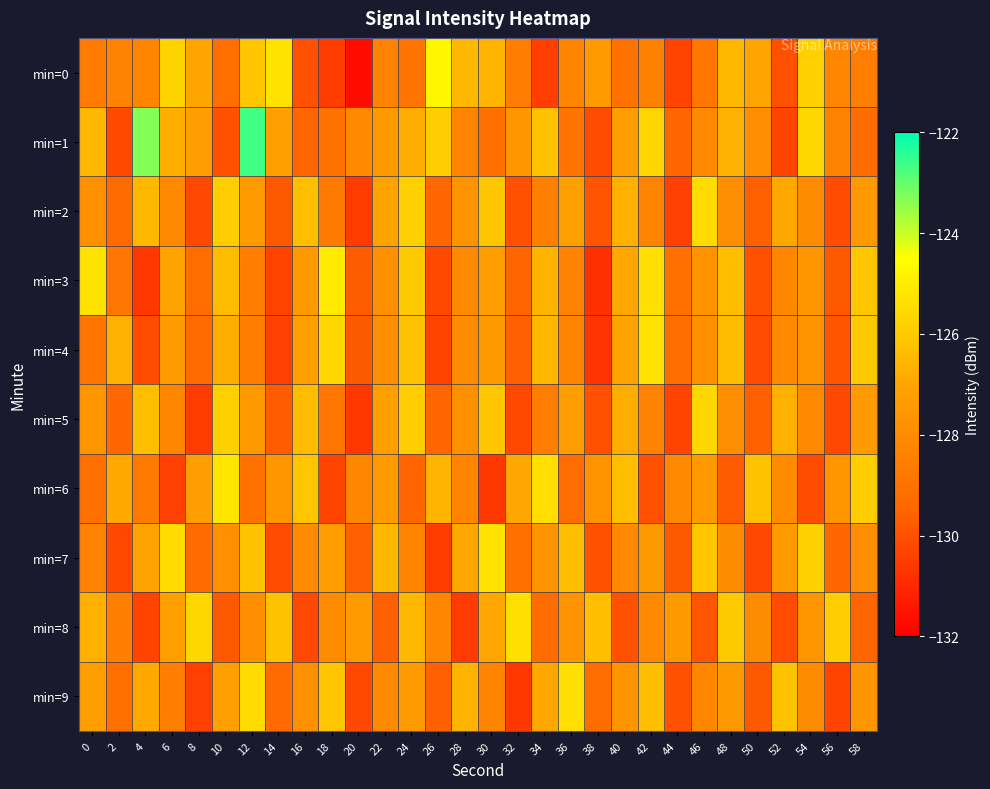

Reading right to left, list all the values displayed in this chart.

min=0: 58=-128.6	56=-128.2	54=-125.8	52=-130.0	50=-127.1	48=-126.5	46=-128.9	44=-130.3	42=-128.4	40=-129.0	38=-127.4	36=-128.3	34=-130.5	32=-128.6	30=-126.6	28=-126.5	26=-124.8	24=-128.9	22=-128.3	20=-131.7	18=-130.5	16=-130.0	14=-125.3	12=-126.1	10=-129.1	8=-127.0	6=-125.7	4=-128.3	2=-128.4	0=-128.6
min=1: 58=-129.2	56=-128.4	54=-125.6	52=-130.3	50=-127.9	48=-126.7	46=-128.1	44=-129.5	42=-125.7	40=-127.3	38=-130.1	36=-128.9	34=-126.2	32=-127.6	30=-129.1	28=-128.3	26=-125.9	24=-126.8	22=-127.5	20=-128.1	18=-129.0	16=-129.5	14=-127.2	12=-122.6	10=-130.0	8=-127.3	6=-126.7	4=-123.3	2=-130.2	0=-126.5
min=2: 58=-127.5	56=-130.1	54=-128.0	52=-126.9	50=-129.6	48=-127.9	46=-125.5	44=-130.4	42=-128.3	40=-126.7	38=-129.9	36=-127.2	34=-128.5	32=-130.0	30=-126.1	28=-127.7	26=-129.4	24=-125.8	22=-127.1	20=-130.5	18=-128.7	16=-126.3	14=-129.8	12=-127.4	10=-125.9	8=-130.2	6=-128.1	4=-126.5	2=-129.3	0=-127.8
min=3: 58=-126.1	56=-129.8	54=-127.6	52=-128.2	50=-130.0	48=-126.3	46=-127.7	44=-129.1	42=-125.4	40=-127.0	38=-130.8	36=-128.4	34=-126.6	32=-129.5	30=-127.3	28=-128.1	26=-130.2	24=-126.0	22=-127.8	20=-129.7	18=-125.1	16=-127.5	14=-130.3	12=-128.6	10=-126.4	8=-129.2	6=-127.1	4=-130.6	2=-128.8	0=-125.3
min=4: 58=-126.0	56=-129.9	54=-127.7	52=-128.1	50=-130.1	48=-126.4	46=-127.8	44=-129.2	42=-125.3	40=-127.1	38=-130.7	36=-128.3	34=-126.5	32=-129.6	30=-127.5	28=-128.0	26=-130.3	24=-126.2	22=-127.9	20=-129.8	18=-125.6	16=-127.2	14=-130.4	12=-128.5	10=-126.8	8=-129.3	6=-127.4	4=-130.1	2=-126.7	0=-128.9
min=5: 58=-127.4	56=-130.2	54=-128.1	52=-126.7	50=-129.6	48=-127.9	46=-125.6	44=-130.3	42=-128.4	40=-126.8	38=-130.0	36=-127.3	34=-128.6	32=-130.2	30=-126.1	28=-127.8	26=-129.5	24=-125.9	22=-127.2	20=-130.6	18=-128.8	16=-126.4	14=-129.7	12=-127.5	10=-125.8	8=-130.5	6=-128.2	4=-126.3	2=-129.4	0=-127.6
min=6: 58=-125.9	56=-127.6	54=-130.1	52=-128.0	50=-126.2	48=-129.7	46=-127.5	44=-128.1	42=-130.0	40=-126.3	38=-127.7	36=-129.2	34=-125.4	32=-127.0	30=-130.6	28=-128.3	26=-126.6	24=-129.5	22=-127.4	20=-128.2	18=-130.3	16=-126.1	14=-127.6	12=-129.0	10=-125.2	8=-127.3	6=-130.4	4=-128.7	2=-126.9	0=-129.1
min=7: 58=-127.9	56=-129.4	54=-125.8	52=-127.4	50=-130.2	48=-128.0	46=-126.1	44=-129.8	42=-127.5	40=-128.1	38=-130.0	36=-126.3	34=-127.7	32=-129.1	30=-125.3	28=-127.0	26=-130.5	24=-128.3	22=-126.5	20=-129.6	18=-127.3	16=-128.0	14=-130.1	12=-126.2	10=-127.8	8=-129.3	6=-125.5	4=-127.1	2=-130.2	0=-128.4
min=8: 58=-129.5	56=-125.9	54=-127.6	52=-130.1	50=-128.0	48=-126.0	46=-129.9	44=-127.5	42=-128.1	40=-130.0	38=-126.3	36=-127.7	34=-129.2	32=-125.4	30=-127.0	28=-130.5	26=-128.2	24=-126.5	22=-129.6	20=-127.4	18=-128.0	16=-130.2	14=-126.2	12=-127.9	10=-129.8	8=-125.6	6=-127.2	4=-130.3	2=-128.5	0=-126.7
min=9: 58=-127.6	56=-130.3	54=-128.0	52=-126.2	50=-129.8	48=-127.5	46=-128.2	44=-130.0	42=-126.3	40=-127.7	38=-129.2	36=-125.4	34=-127.0	32=-130.6	30=-128.3	28=-126.6	26=-129.6	24=-127.4	22=-128.1	20=-130.2	18=-126.1	16=-127.8	14=-129.3	12=-125.5	10=-127.2	8=-130.4	6=-128.6	4=-126.9	2=-129.1	0=-127.3